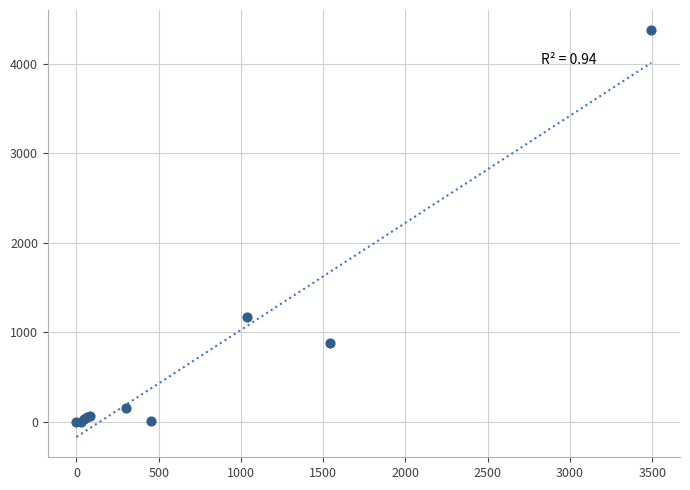

What Y value in the scatter plot is closest to 2187?

1170.5